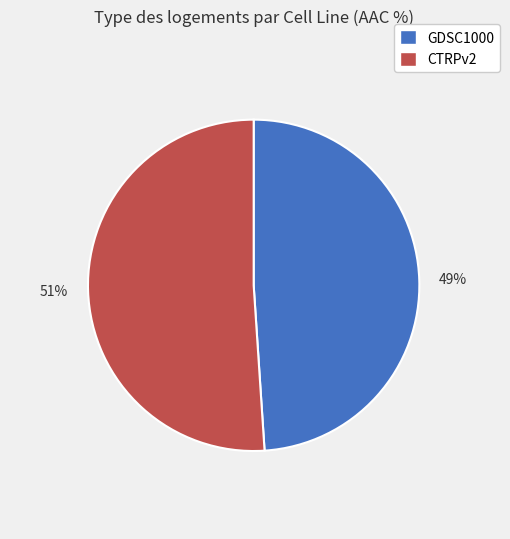

Combined, do 51% and 49% account for over 50%?

Yes